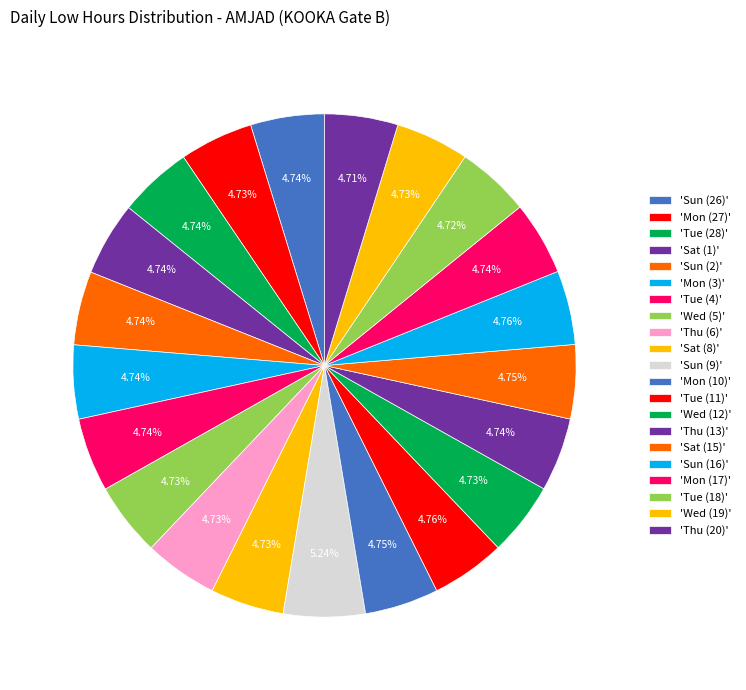

How many segments does this pie chart have?

21